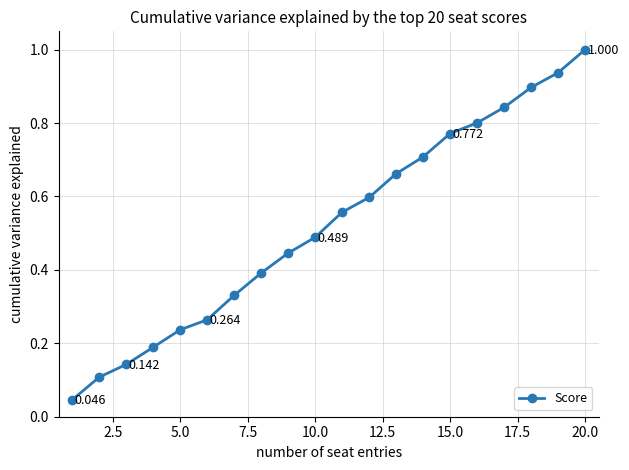

True or false: the data has more than 2 interior local peaks.

False